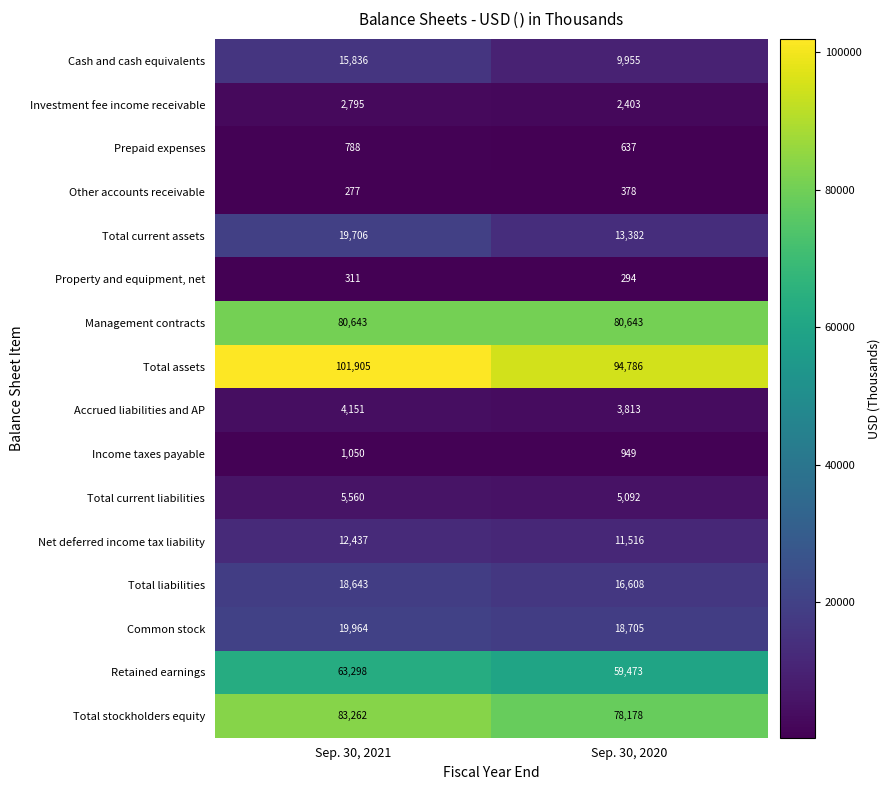

Which series changed the most between Sep. 30, 2021 and Sep. 30, 2020?

Total assets